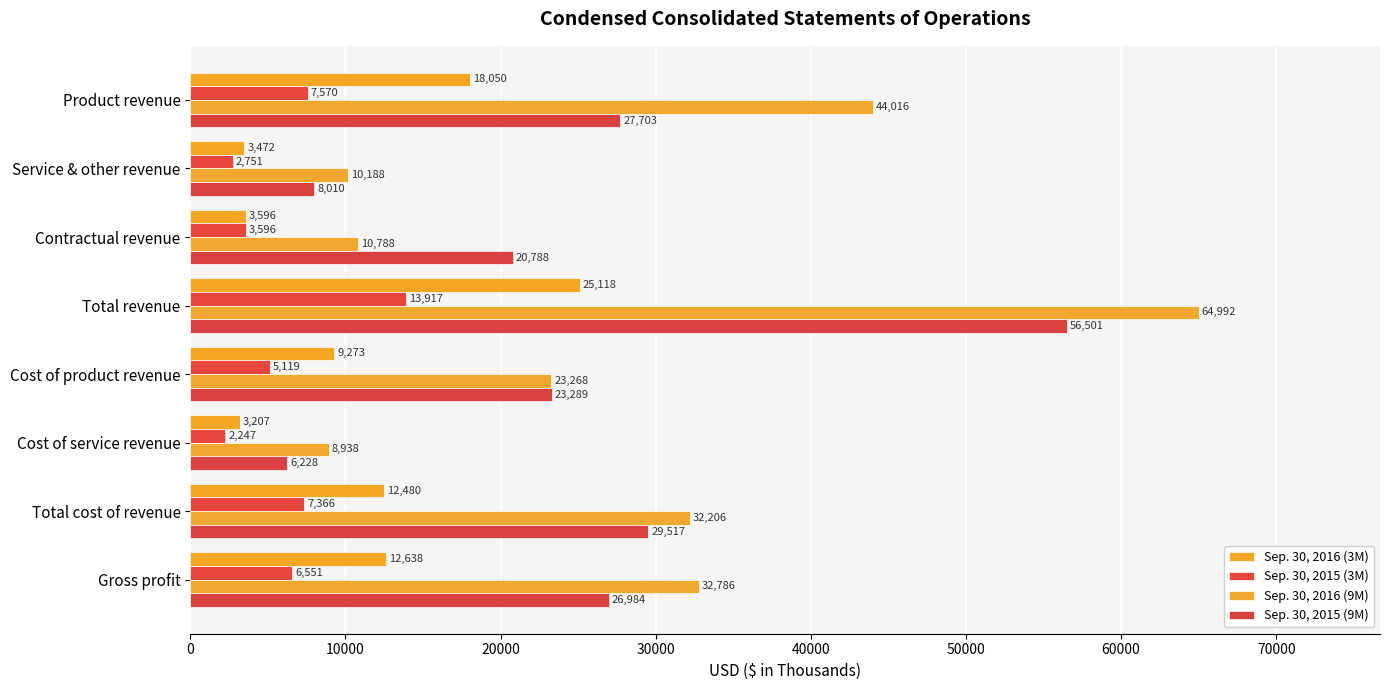

At which label does Sep. 30, 2016 (3M) reach its minimum?

Cost of service revenue